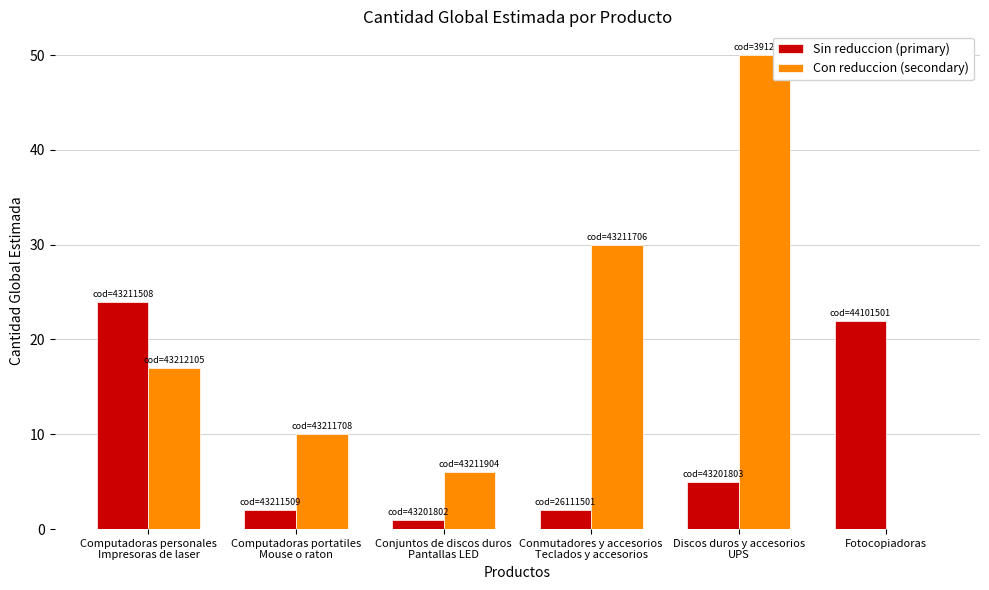

What value does the Sin reduccion (primary) series have at Discos duros y accesorios
UPS, to the nearest 5?

5